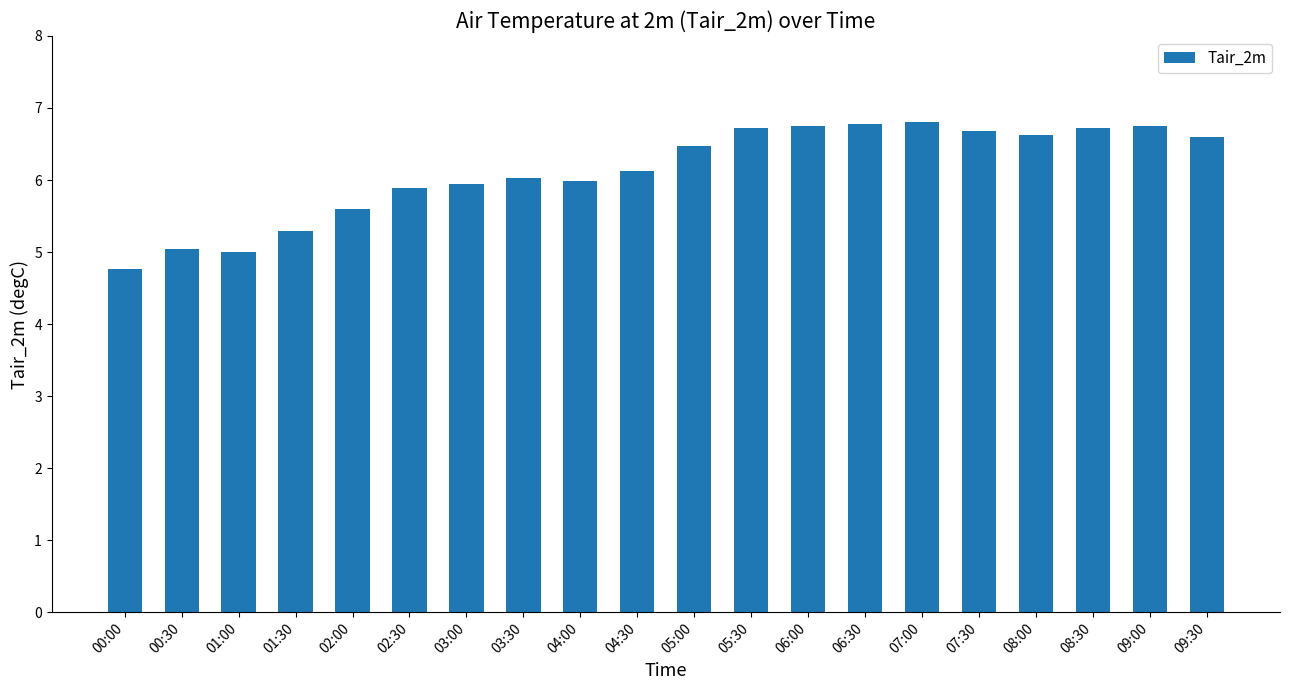

The value at 00:00 is 4.8. True or false?

True